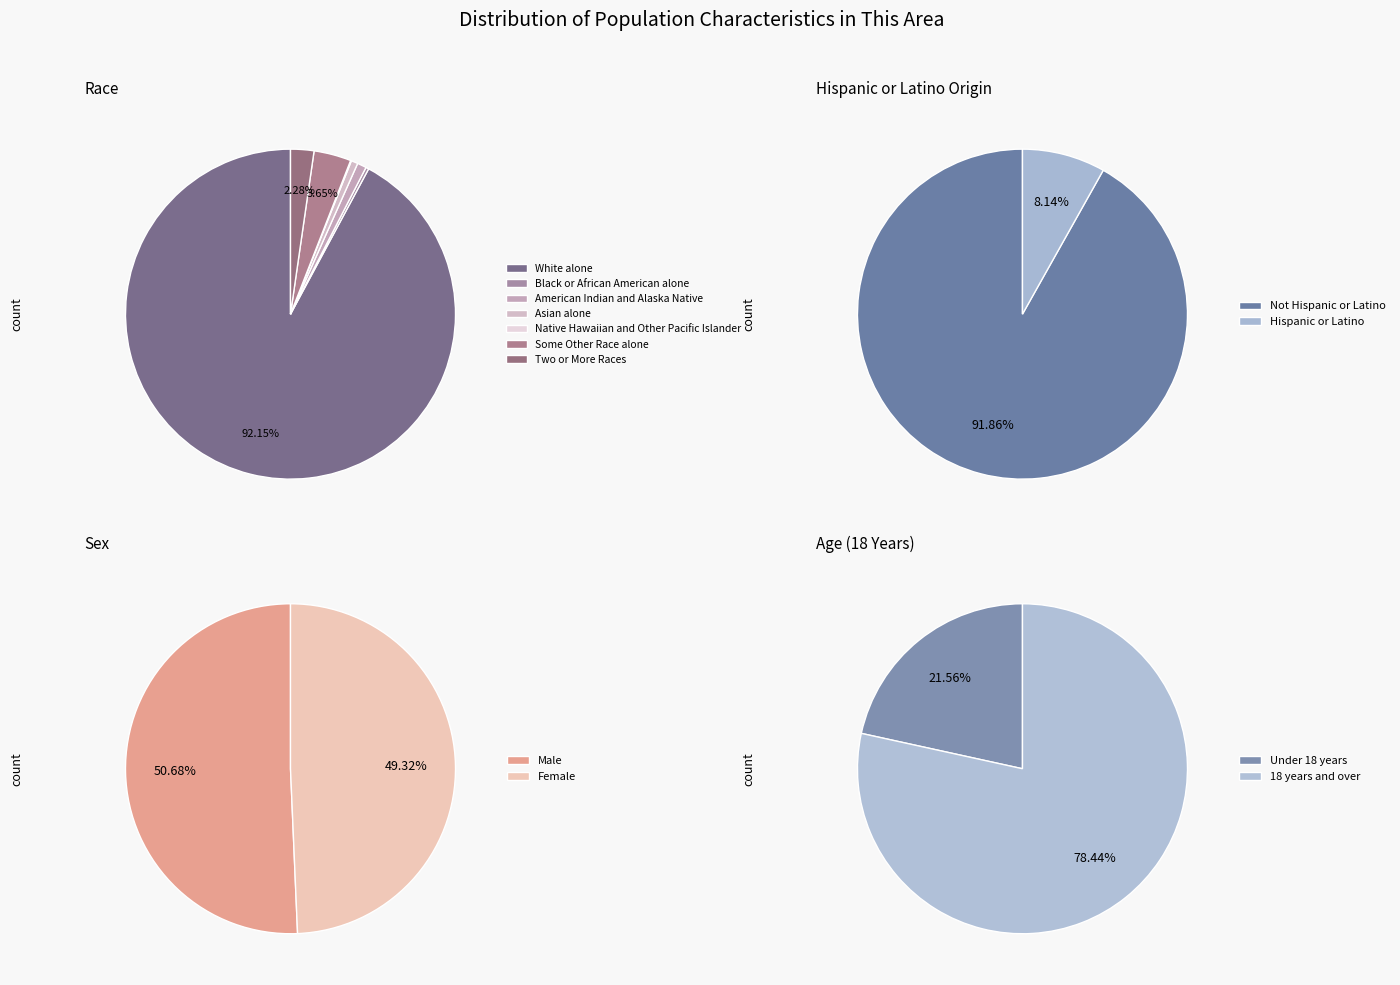

The Native Hawaiian and Other Pacific Islander slice represents 14% of the pie. True or false?

False